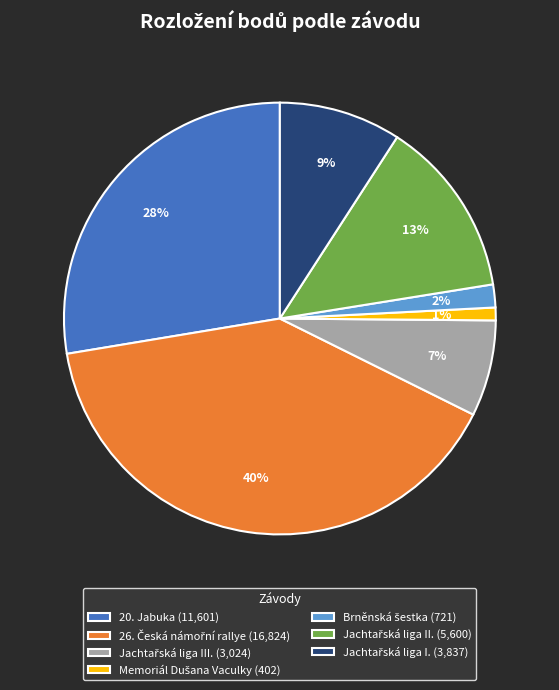

To the nearest percent, what is the average slice percentage?

14%